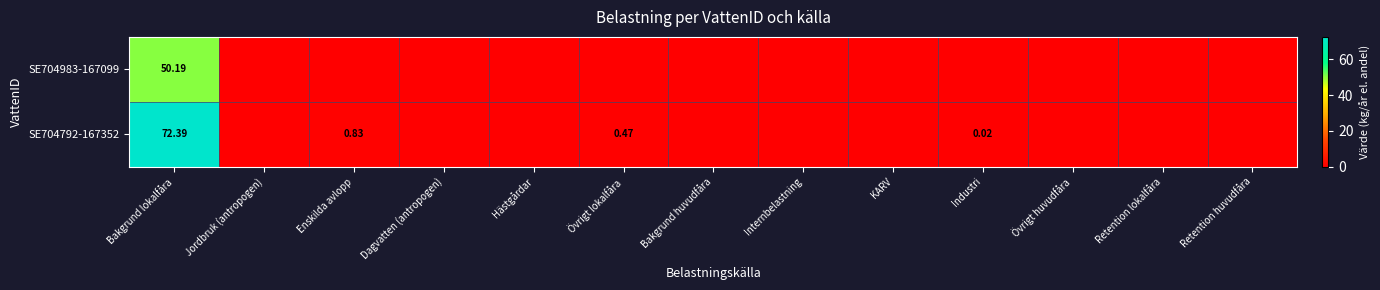

What is the difference between the highest and lowest values at Övrigt lokalfåra?

0.5